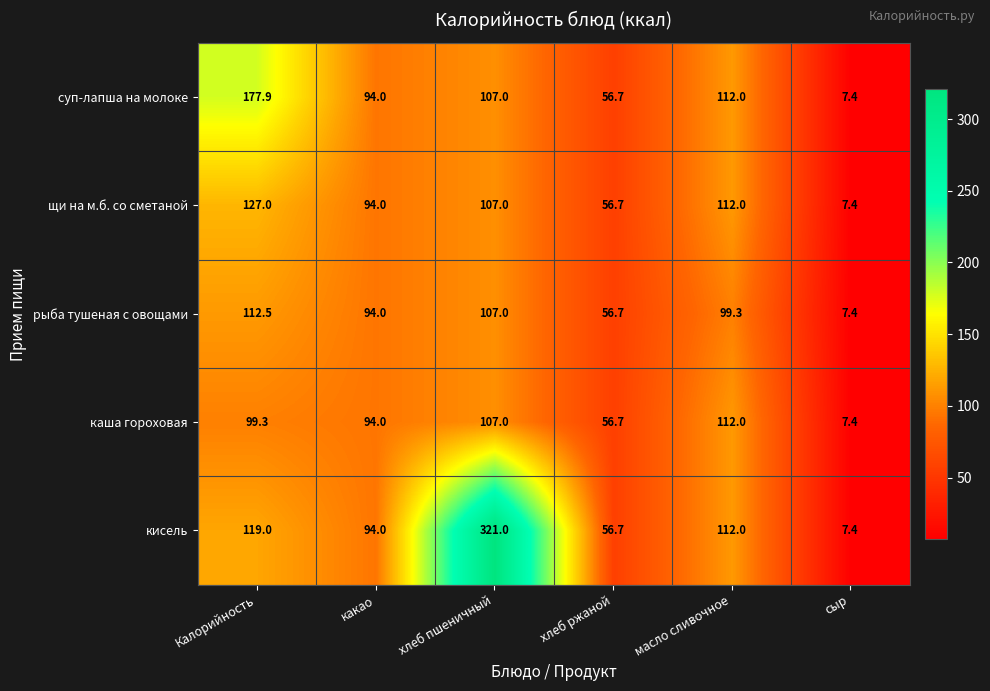

What is the lowest value of the кисель series?

7.4